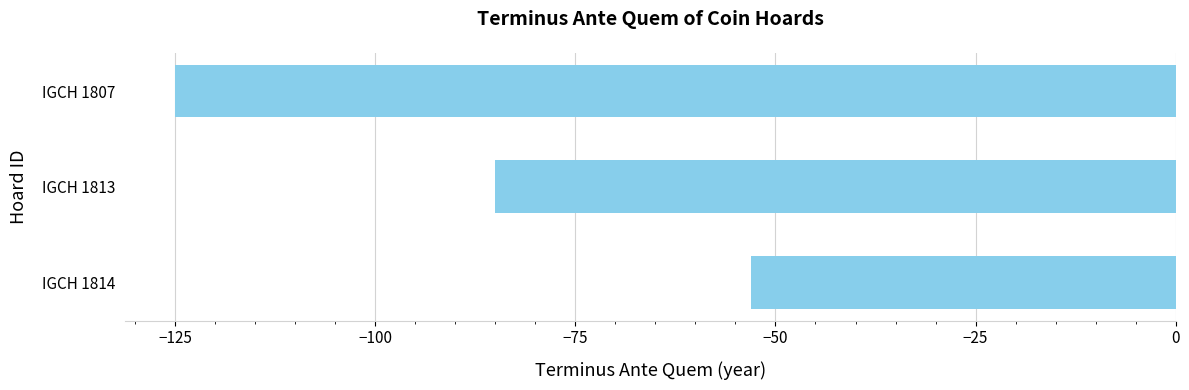

What is the value of the 2nd bar from the top?

-85